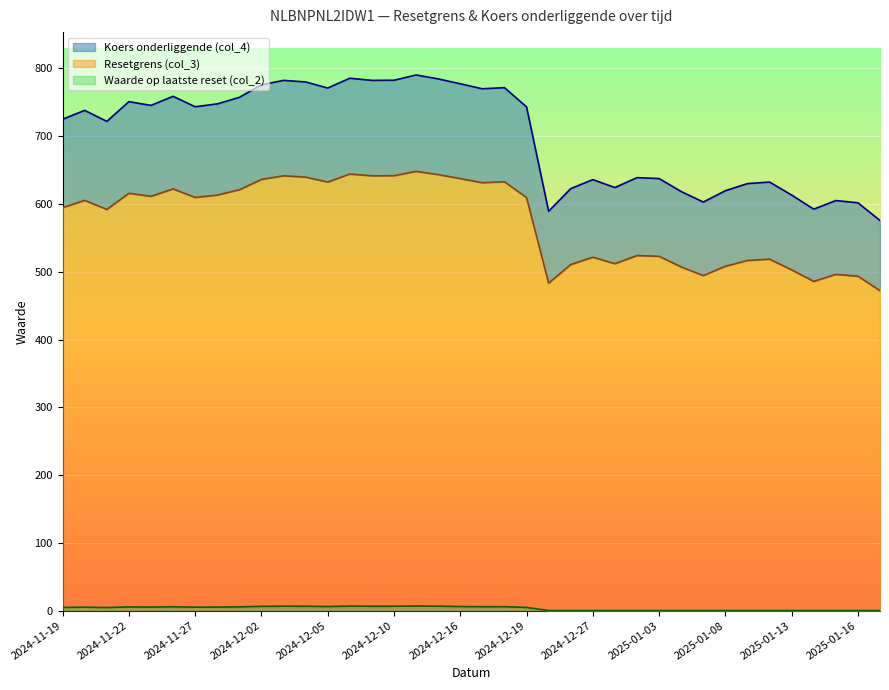

Rank the categories by Waarde op laatste reset (col_2) value from highest to lowest.

2024-12-11, 2024-12-06, 2024-12-12, 2024-12-03, 2024-12-10, 2024-12-09, 2024-12-04, 2024-12-02, 2024-12-16, 2024-12-05, 2024-12-18, 2024-12-17, 2024-11-26, 2024-11-29, 2024-11-22, 2024-11-28, 2024-11-25, 2024-11-27, 2024-11-20, 2024-12-19, 2024-11-19, 2024-11-21, 2025-01-03, 2025-01-02, 2024-12-27, 2025-01-16, 2025-01-15, 2025-01-13, 2025-01-10, 2025-01-09, 2025-01-08, 2025-01-07, 2025-01-06, 2024-12-30, 2024-12-23, 2024-12-20, 2025-01-17, 2025-01-14